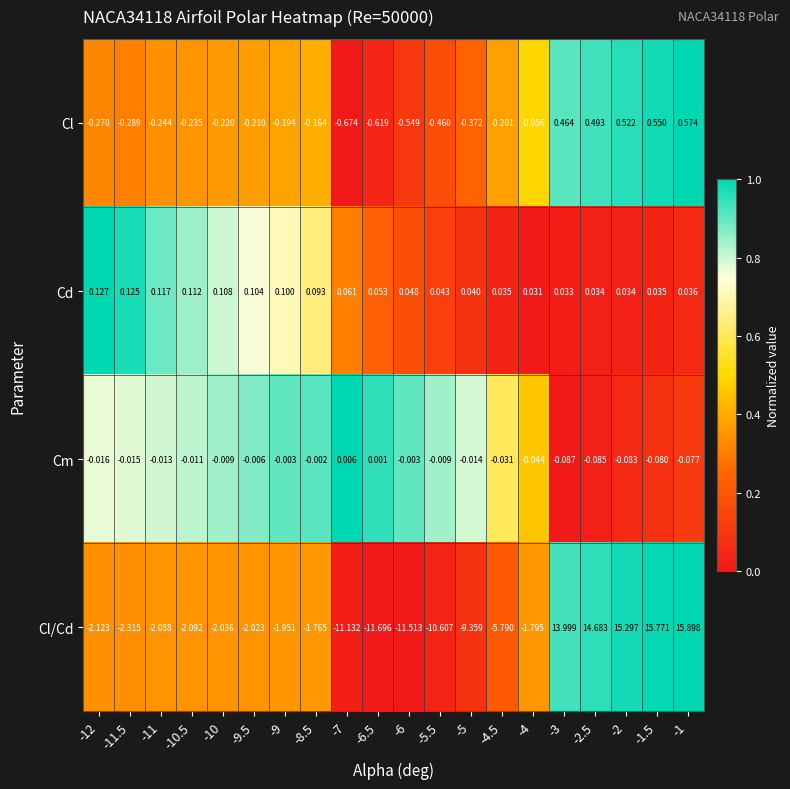

Rank the series at -3 from lowest to highest value.

Cm, Cd, Cl, Cl/Cd